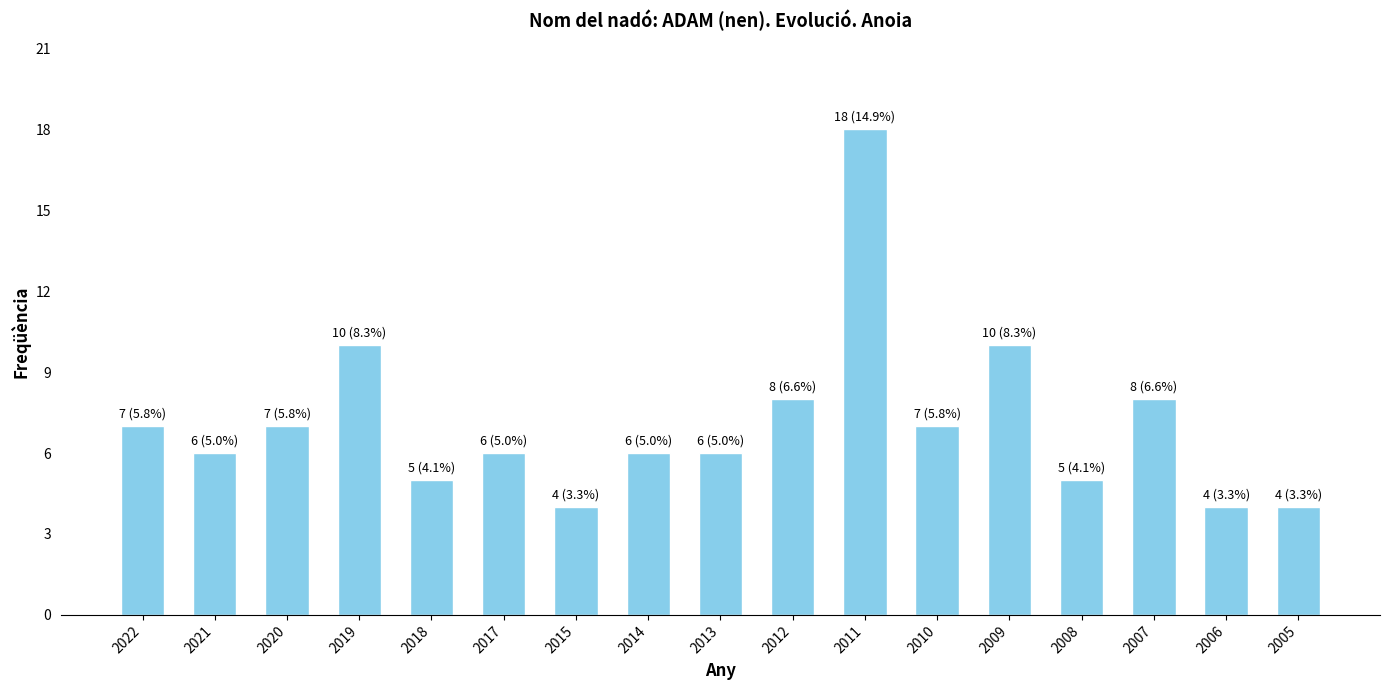

What is the difference between the values at 2005 and 2019?

6